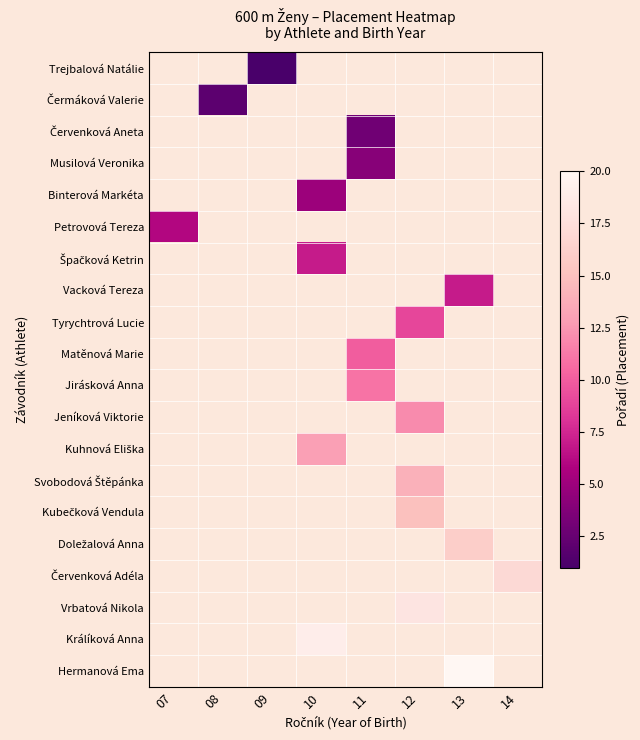

List the labels in order of Tyrychtrová Lucie value, smallest first.

07, 08, 09, 10, 11, 12, 13, 14